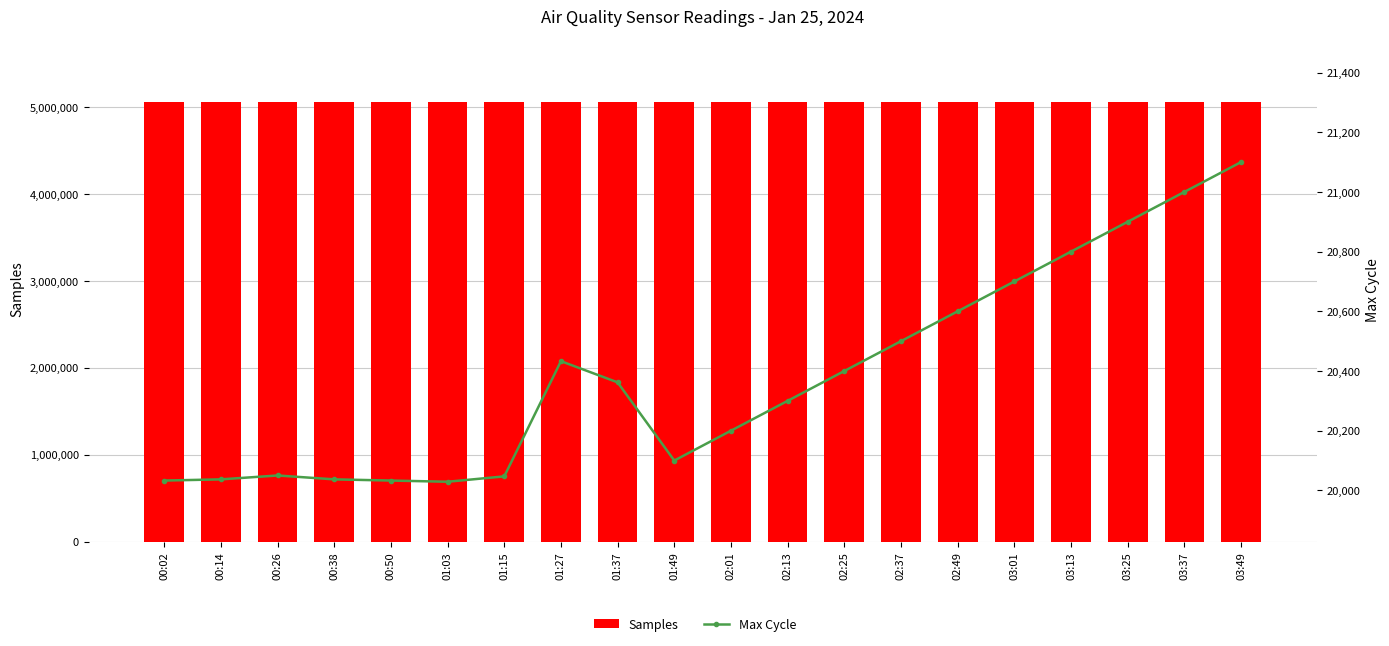

Read the Max Cycle value at 01:15, to the nearest 50.

20050